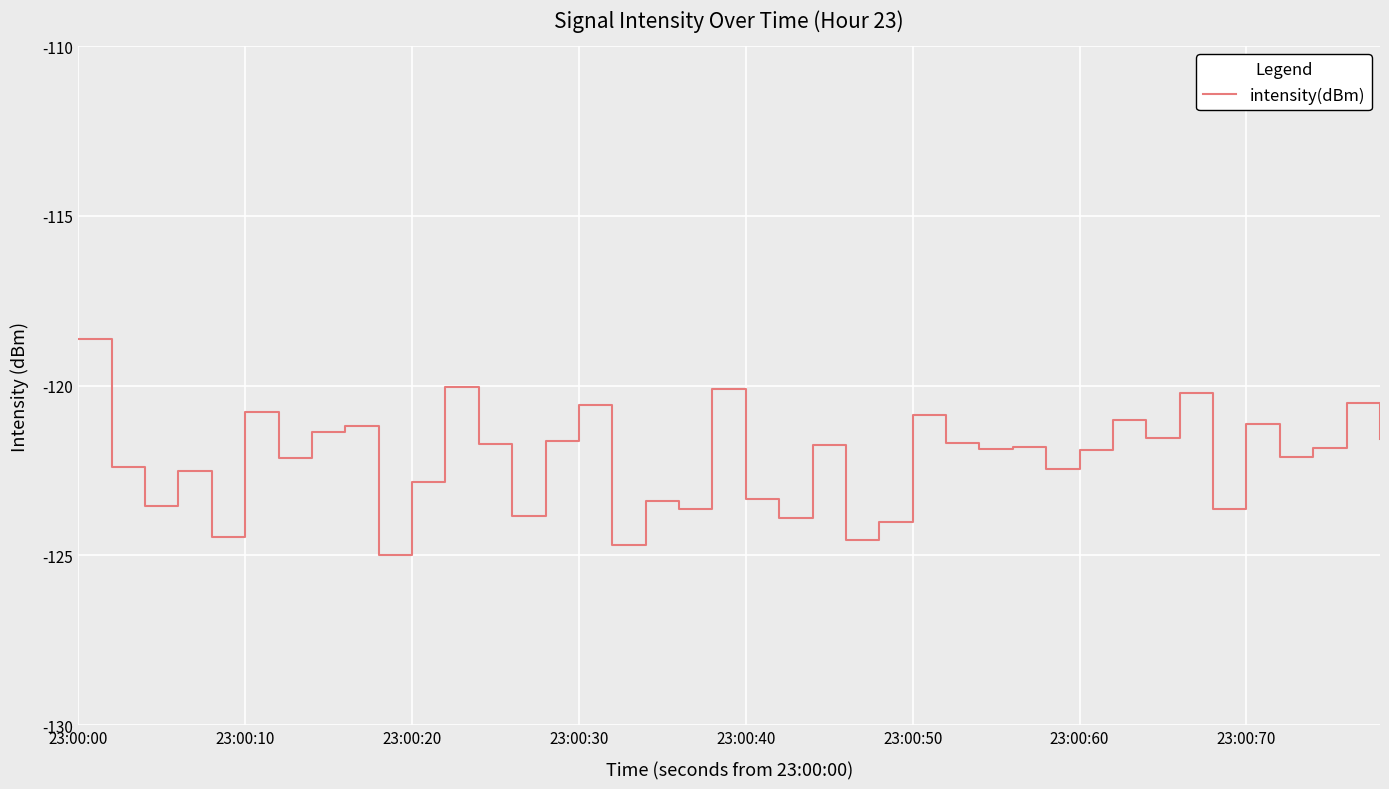

True or false: there are more than 2 points higher than both neighbors.

True